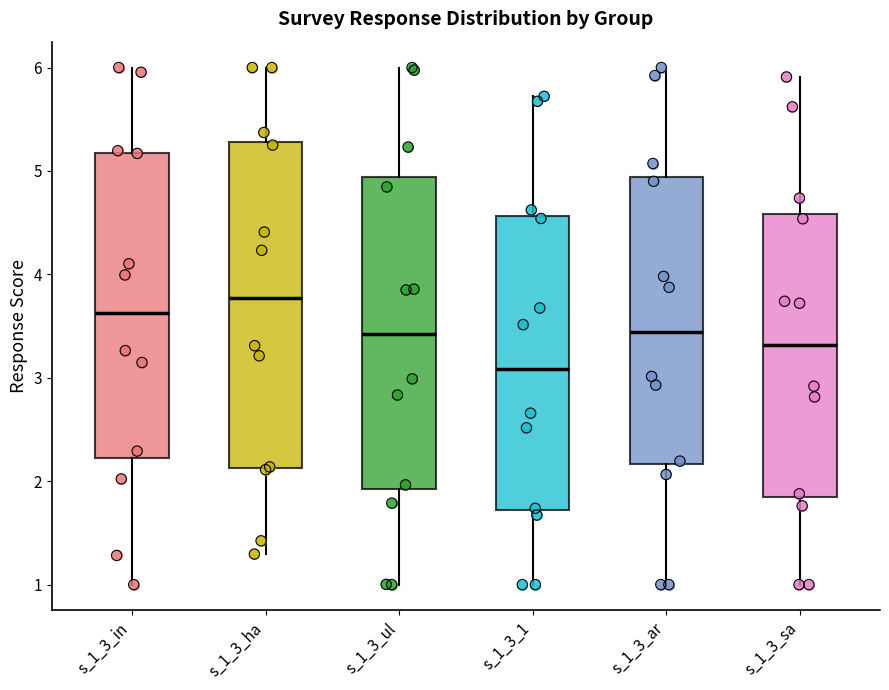

Where is the upper edge of the box for s_1_3_ul on the y-axis? The values are not printed on the chart, so give them approximately, as read against the axis.

4.9